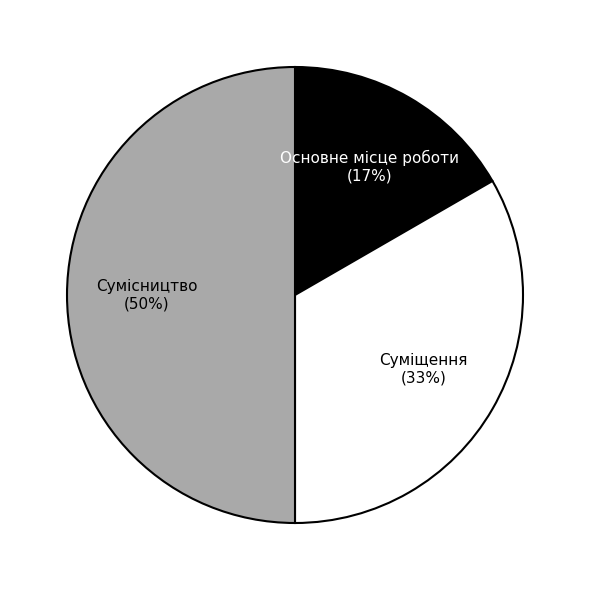

Does Основне місце роботи account for over 50% of the chart?

No